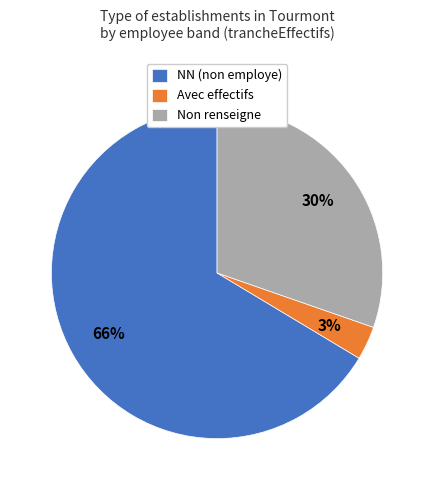

Rank the categories by value from highest to lowest.

NN (non employe), Non renseigne, Avec effectifs